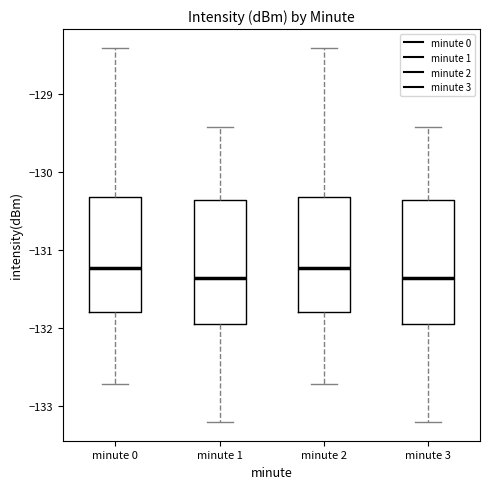

Reading left to right, transcribe this box plot: for each box, give where its median line is, the range the box spans, and where its two whiskers end, as read against the y-axis. The values are not printed on the chart, so give them approximately, as read against the axis.

minute 0: median -131.2, box -131.8 to -130.3, whiskers -132.7 to -128.4
minute 1: median -131.4, box -131.9 to -130.4, whiskers -133.2 to -129.4
minute 2: median -131.2, box -131.8 to -130.3, whiskers -132.7 to -128.4
minute 3: median -131.4, box -131.9 to -130.4, whiskers -133.2 to -129.4